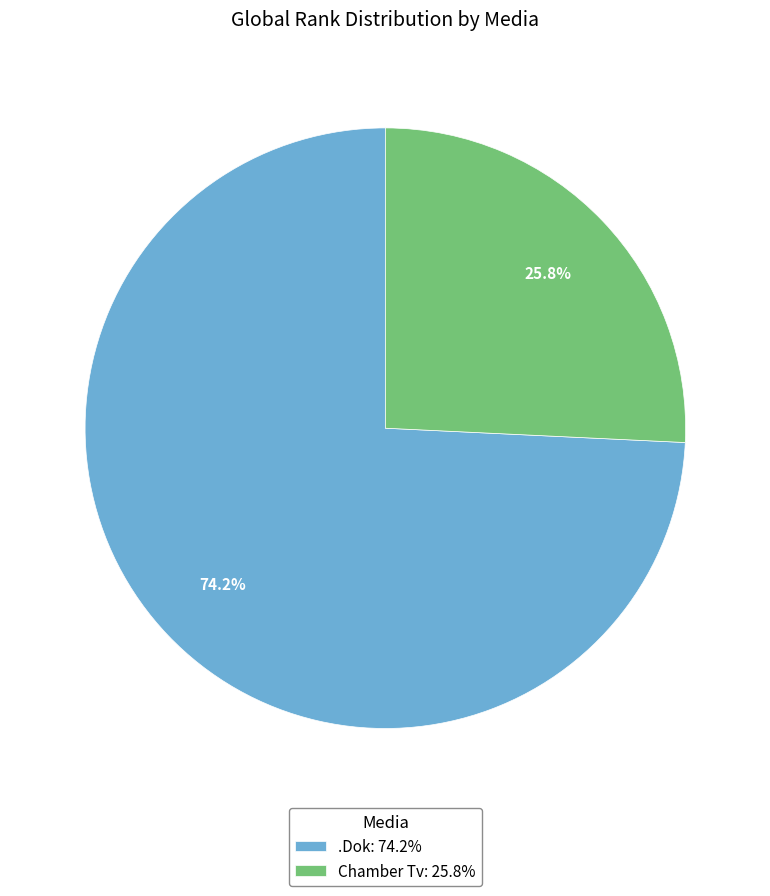

To the nearest percent, what is the difference between the largest and smallest slice percentages?

48%